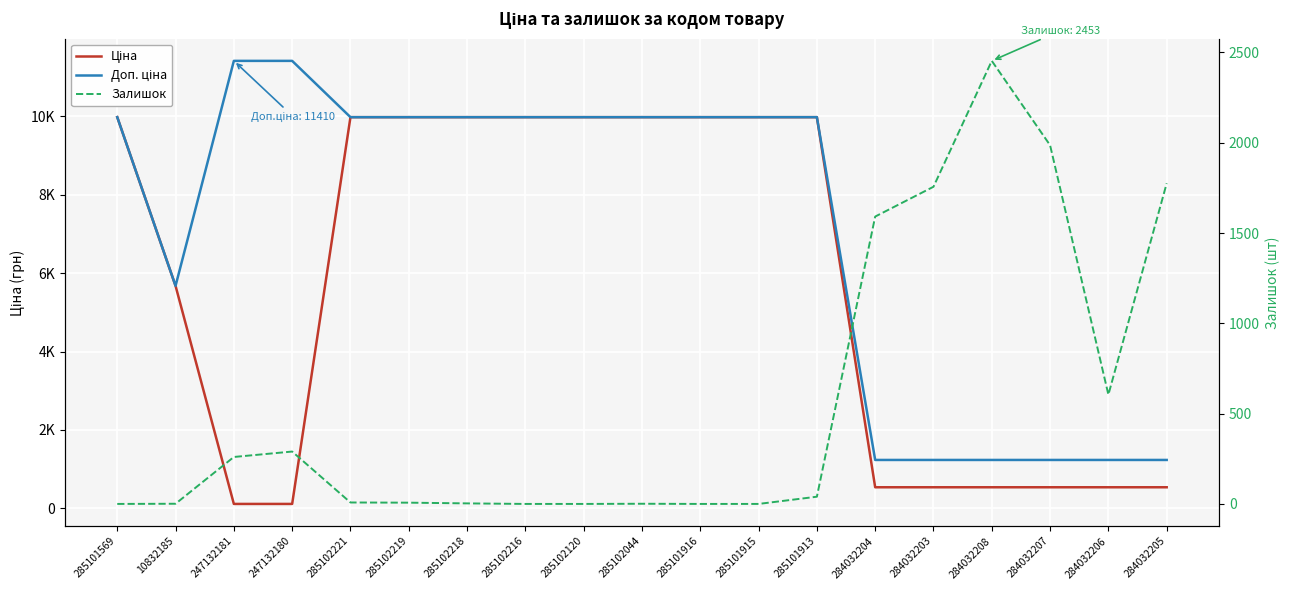

What is the total value across all series at 284032207?

3760.4